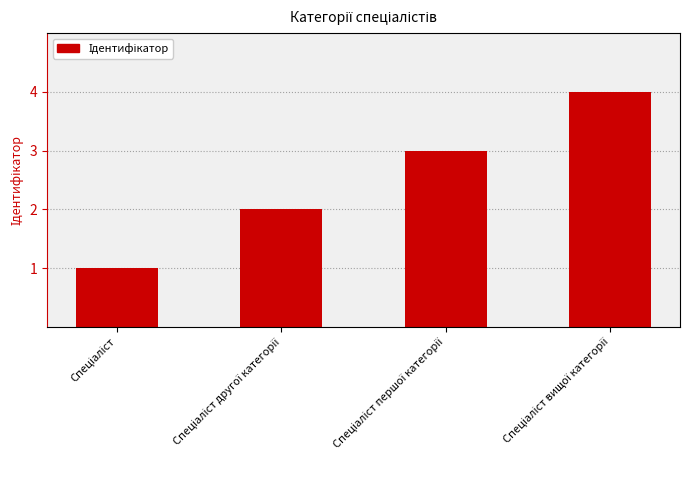

What is the sum of all values?

10